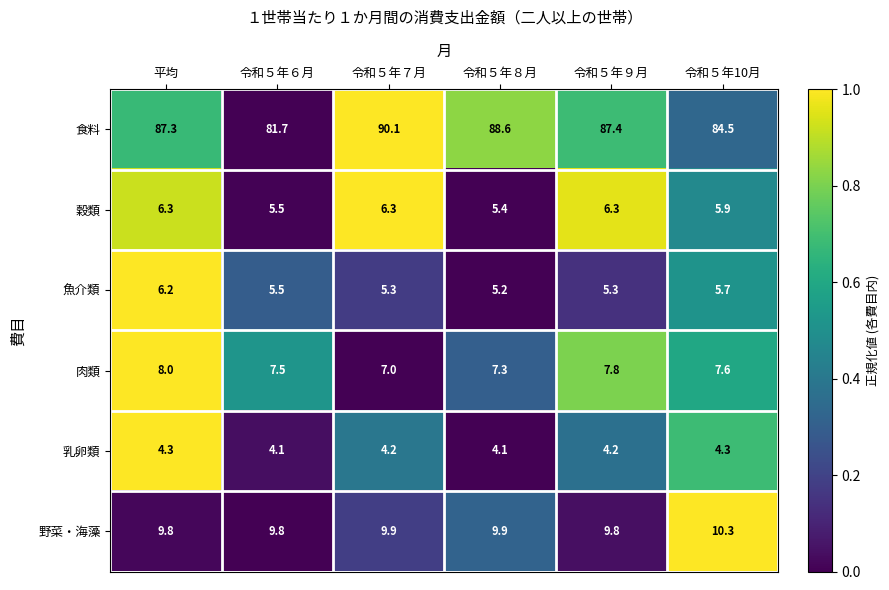

Which series has the widest spread of values?

食料